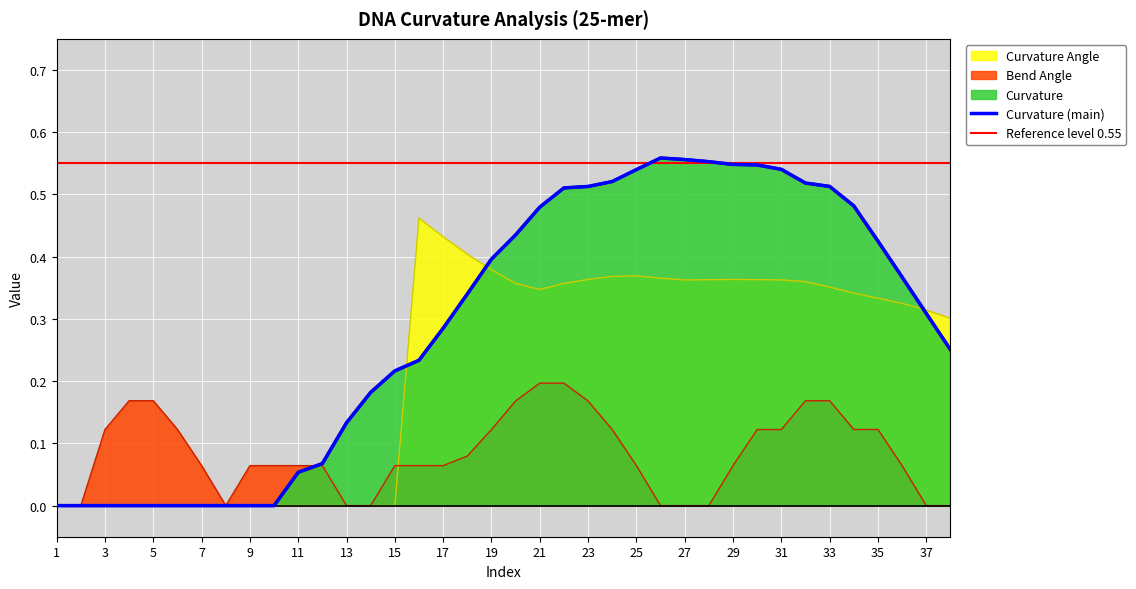

What is the difference between the maximum and minimum values in the Curvature Angle series?

0.5